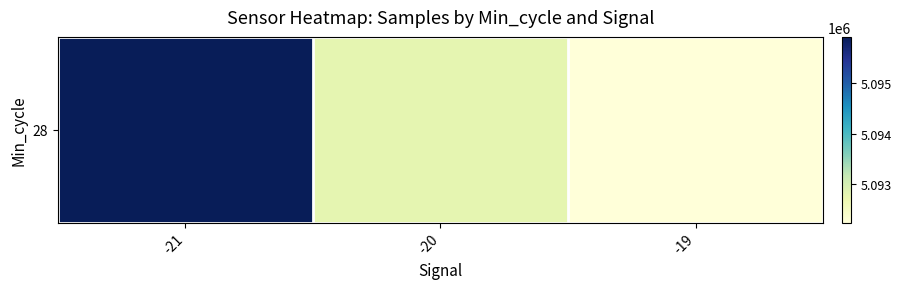

Which label corresponds to the largest value in the chart?

-21